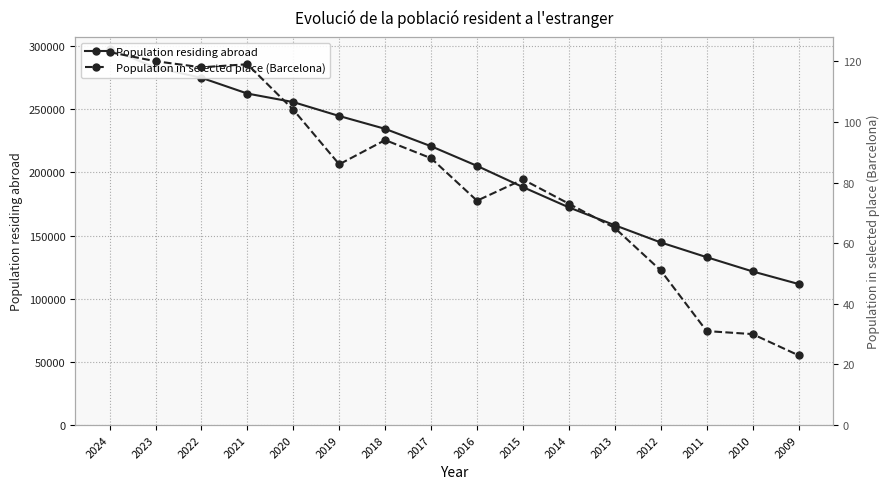

What is the difference between the Population residing abroad values at 2019 and 2011?

111726